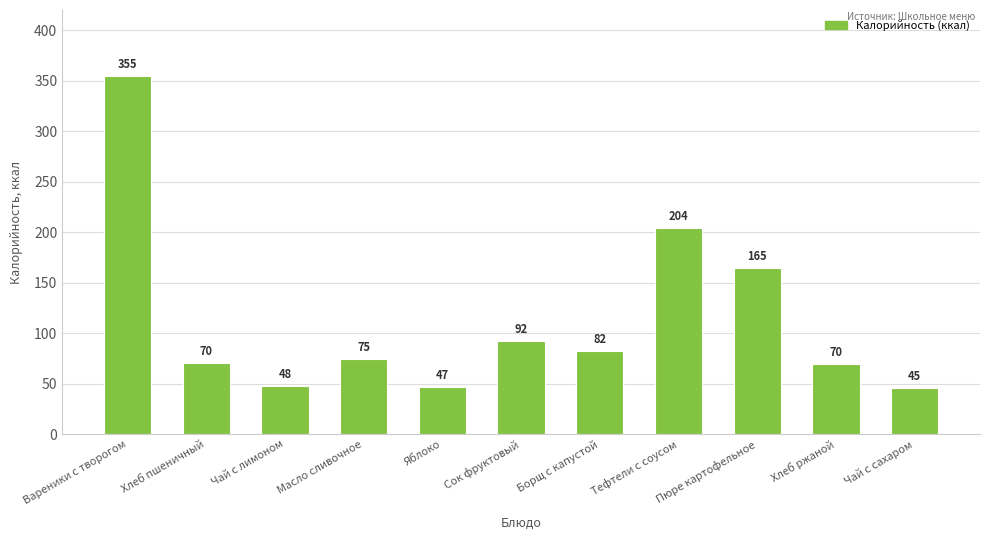

What is the label of the 5th bar from the right?

Борщ с капустой